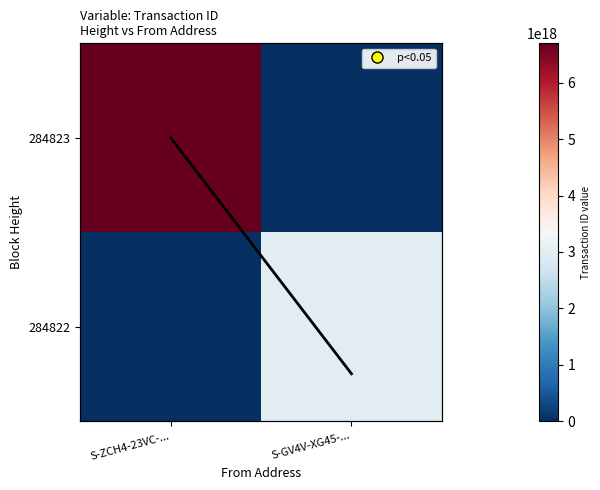

At which label is Col mean (norm) closest to 0?

S-GV4V-XG45-...